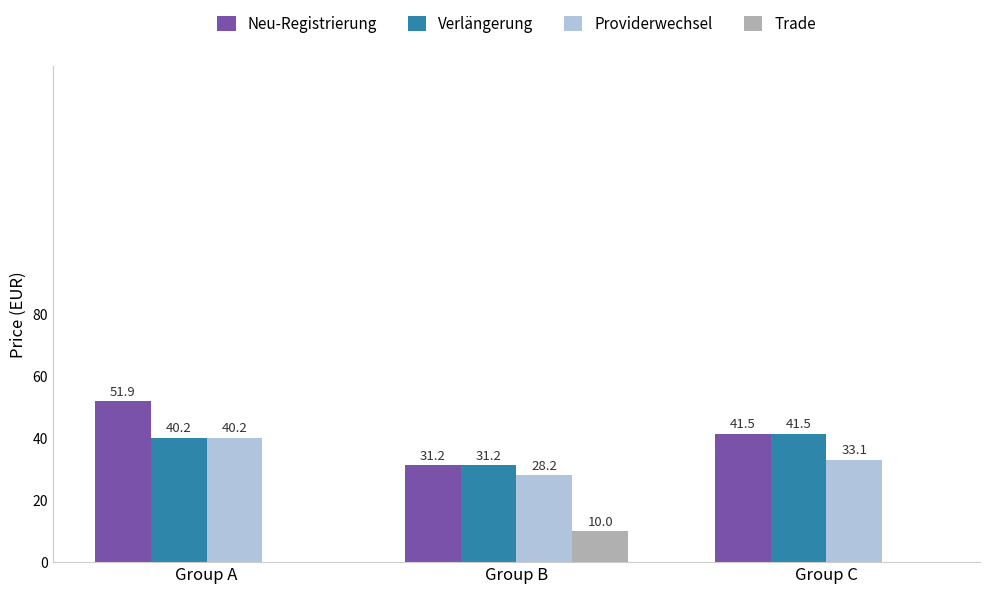

Reading right to left, extract all data points from this chart.

Neu-Registrierung: Group C=41.5	Group B=31.2	Group A=51.9
Verlängerung: Group C=41.5	Group B=31.2	Group A=40.2
Providerwechsel: Group C=33.1	Group B=28.2	Group A=40.2
Trade: Group C=0.0	Group B=10.0	Group A=0.0